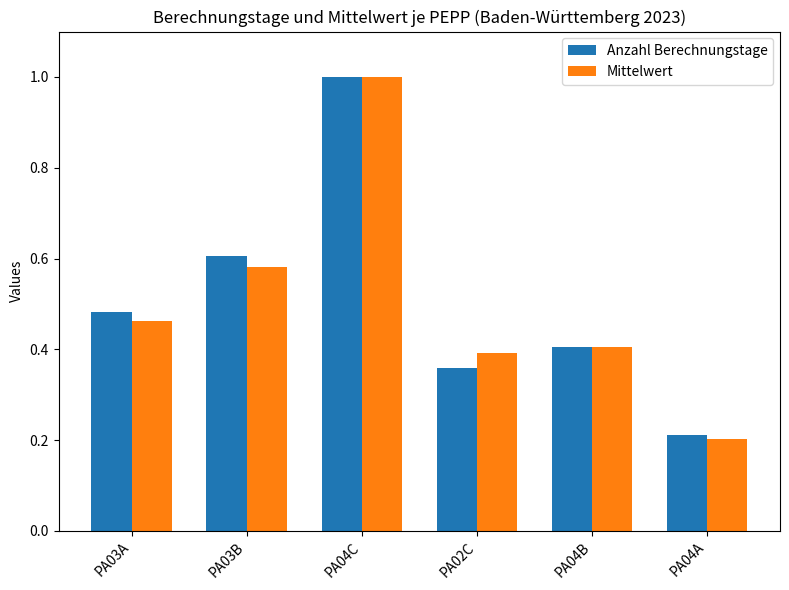

What is the minimum value for Mittelwert?

0.2